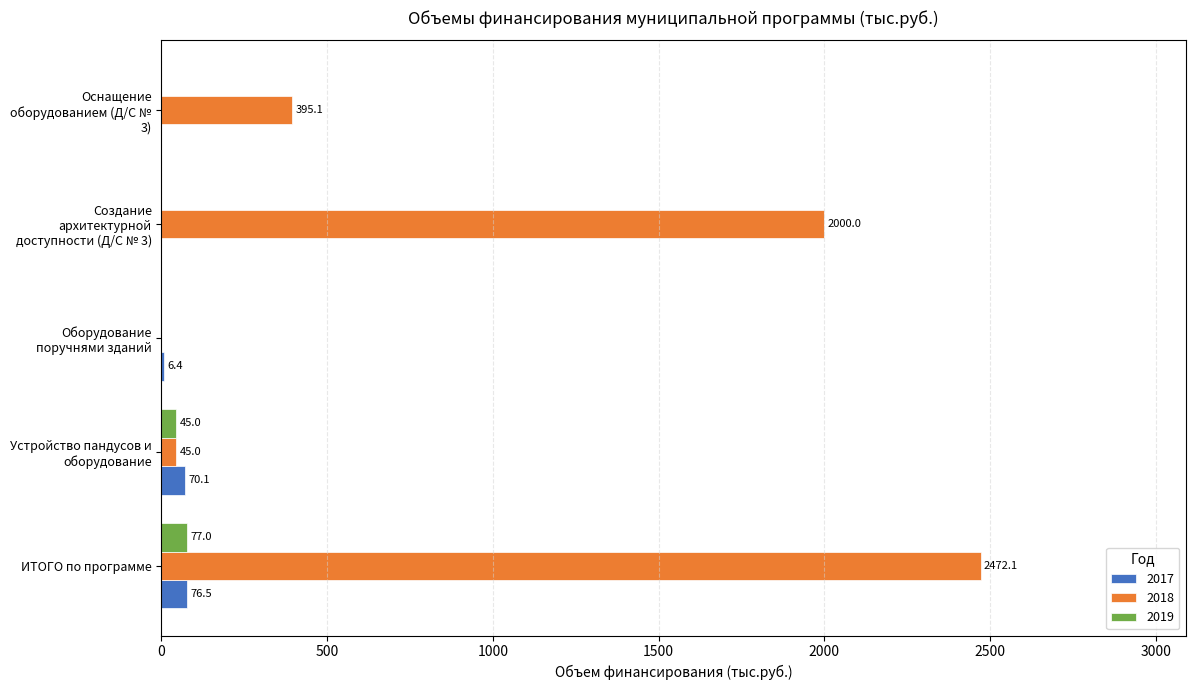

What is the sum of all 2017 values?

153.0